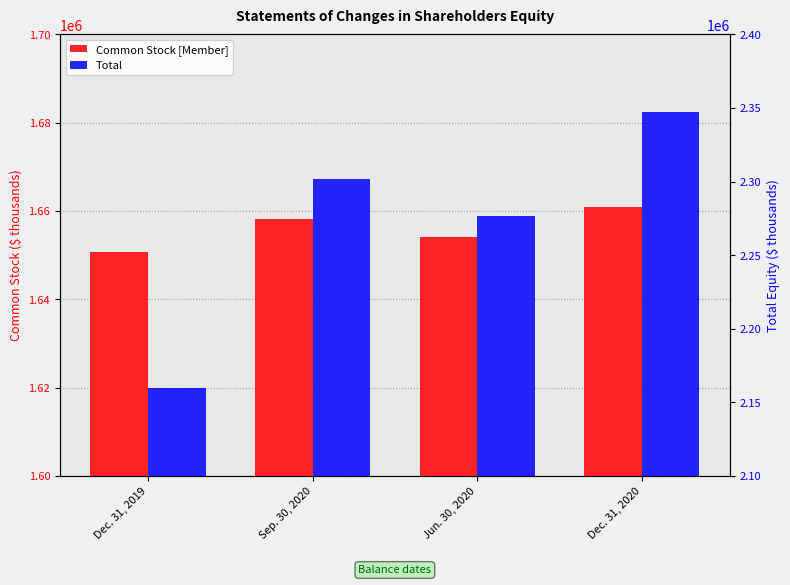

Does the chart contain any negative values?

No